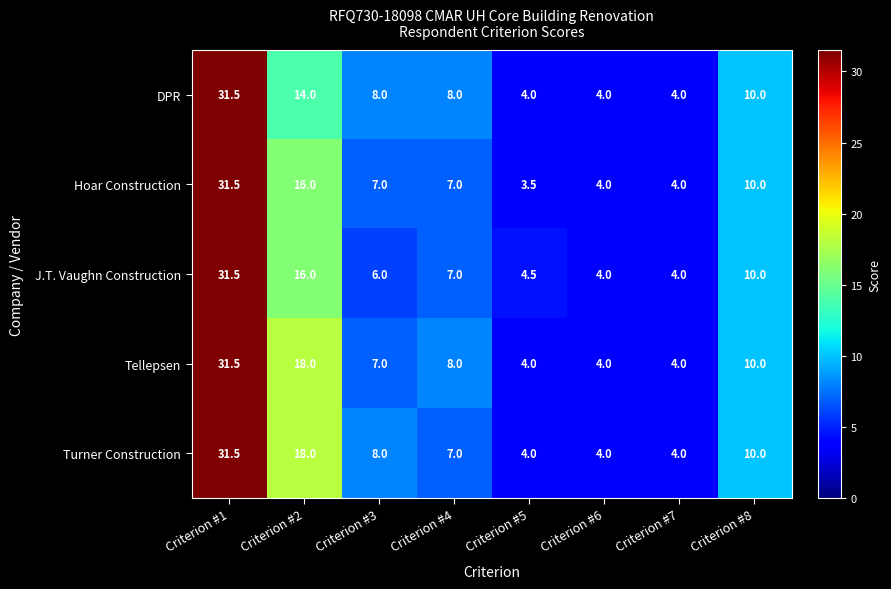

What is the maximum value for DPR?

31.5